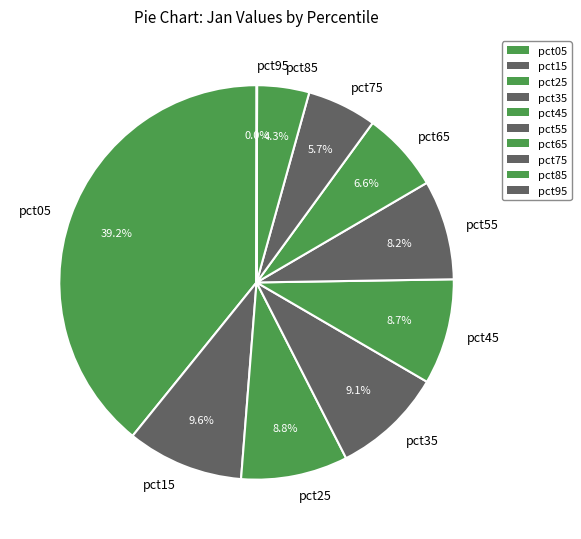

Does pct75 represent more than half of the total?

No